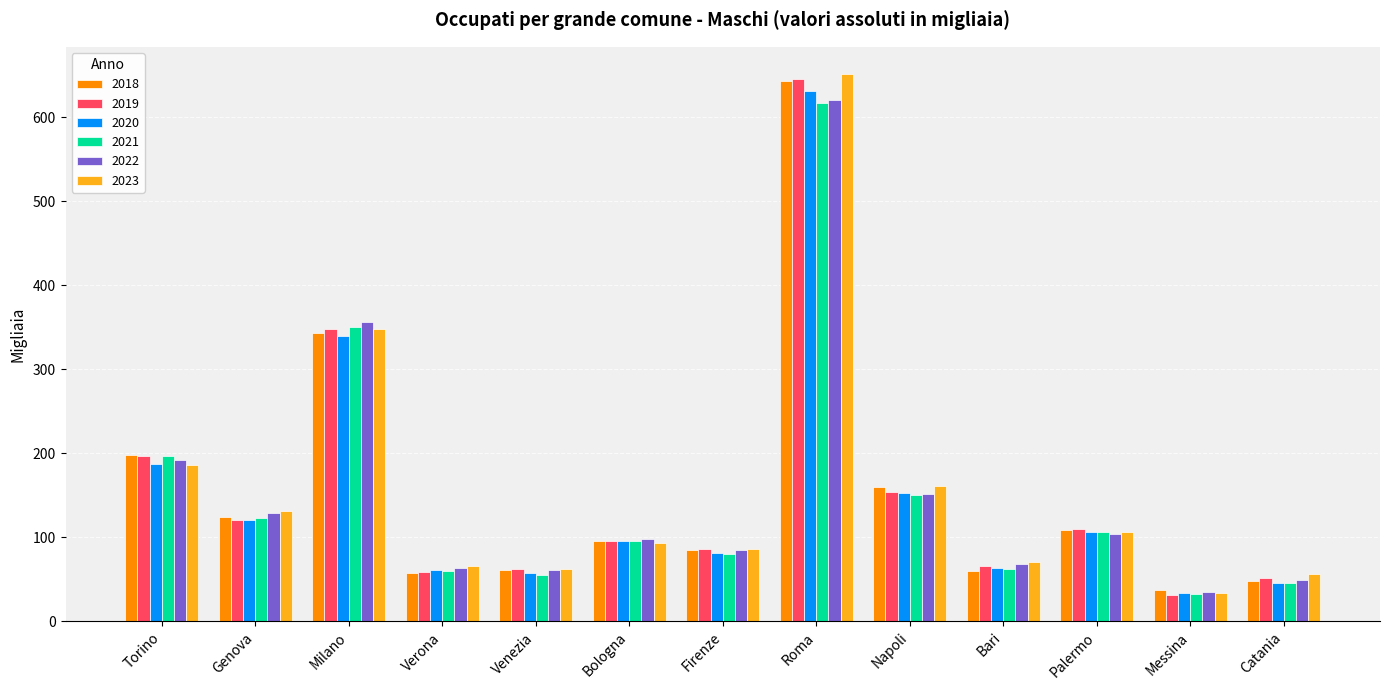

What is the greatest value displayed?

651.3